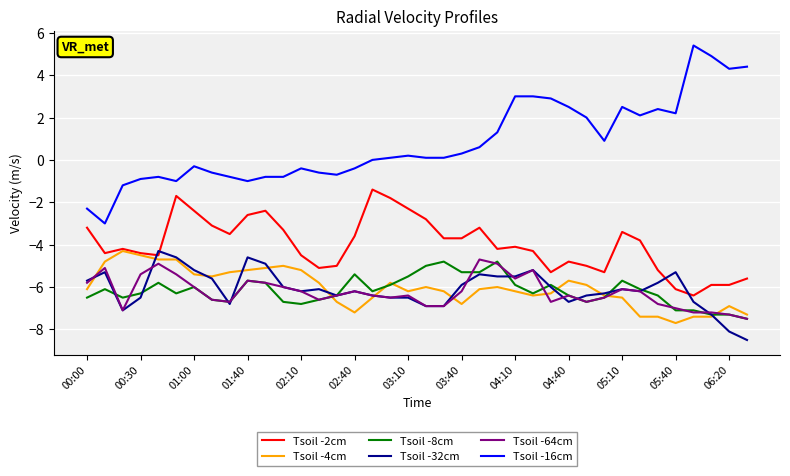

Which series has the largest total across all categories?

Tsoil -16cm